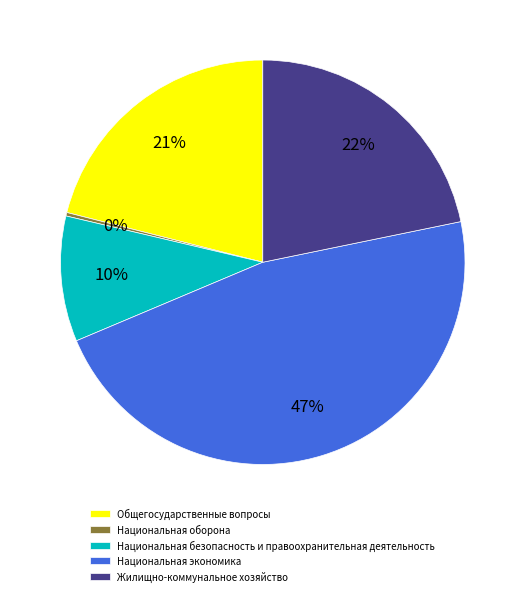

How many segments does this pie chart have?

5